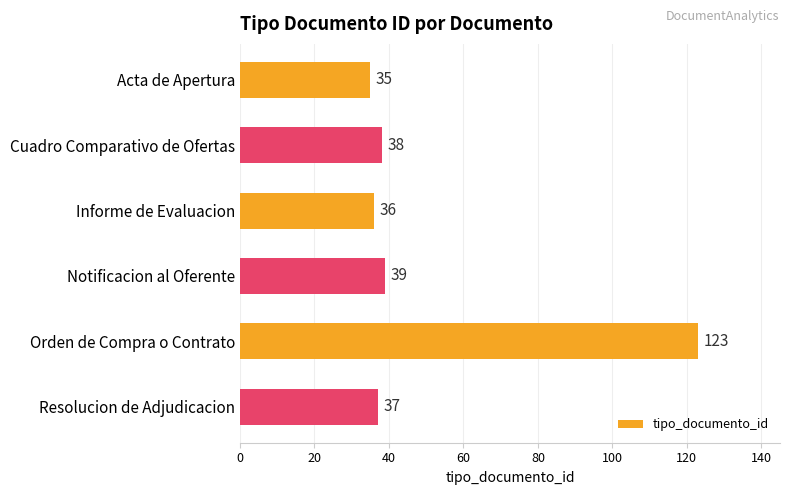

What is the difference between the maximum and minimum values?

88